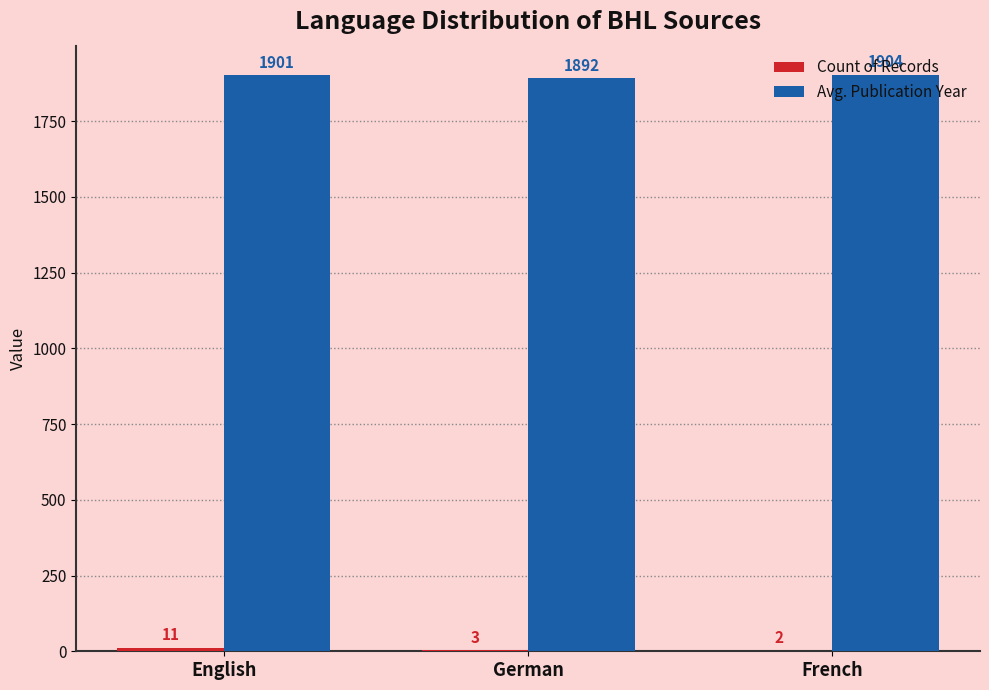

The value of Avg. Publication Year at German is 3302. True or false?

False